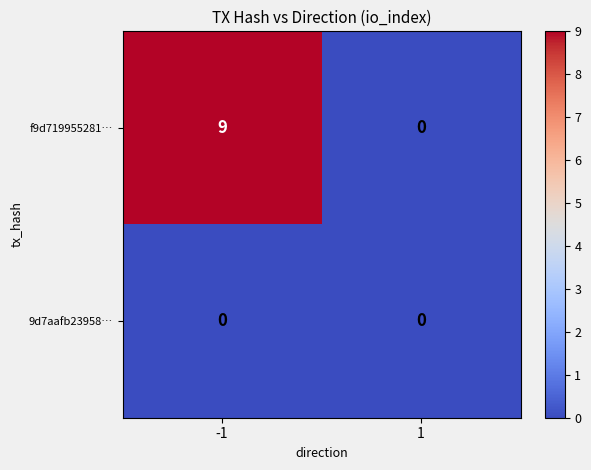

Reading left to right, list all the values displayed in this chart.

f9d719955281…: -1=9	1=0
9d7aafb23958…: -1=0	1=0